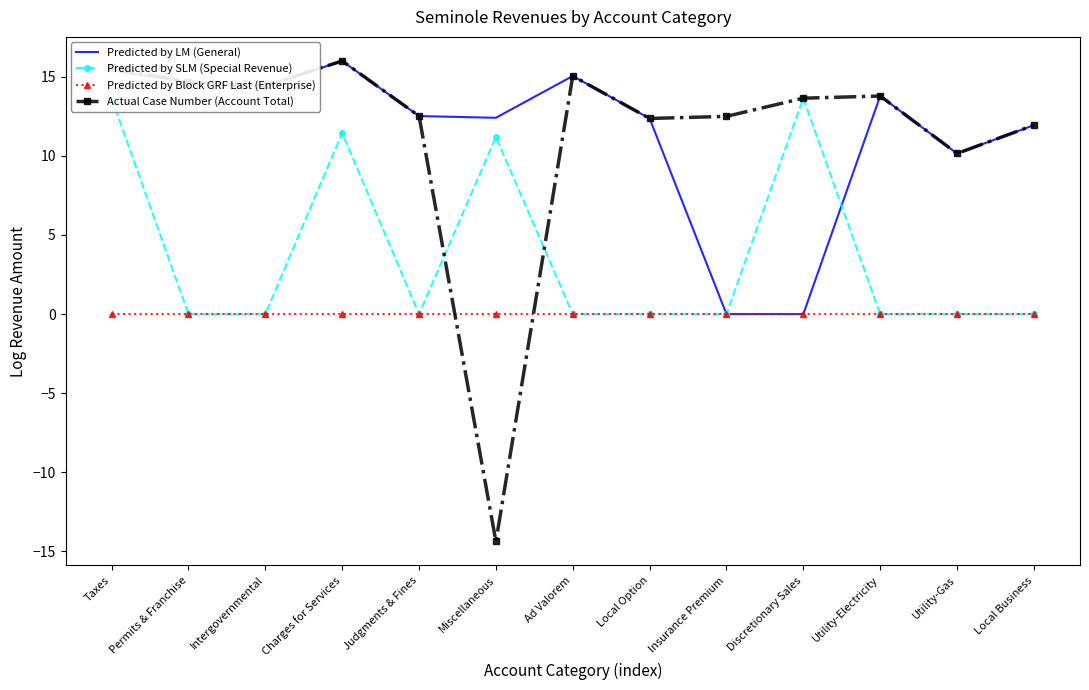

True or false: Predicted by LM (General) has more than 0 interior local peaks.

True